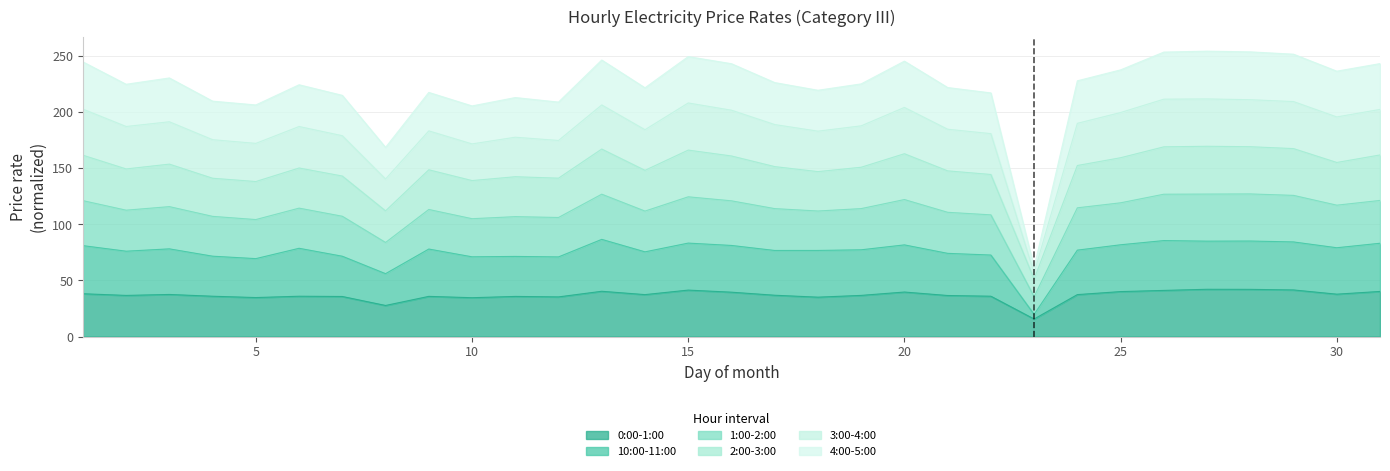

Where does the 10:00-11:00 series first go above 77?

1